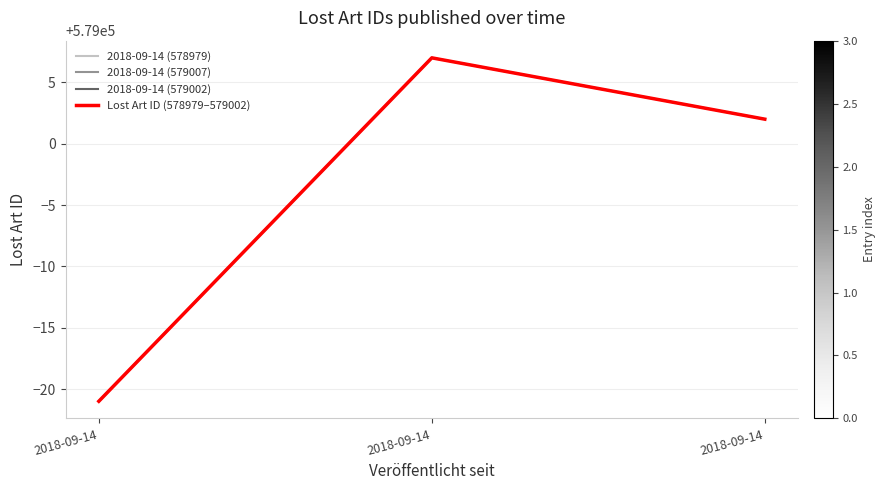

How many lines are shown in the chart?

1